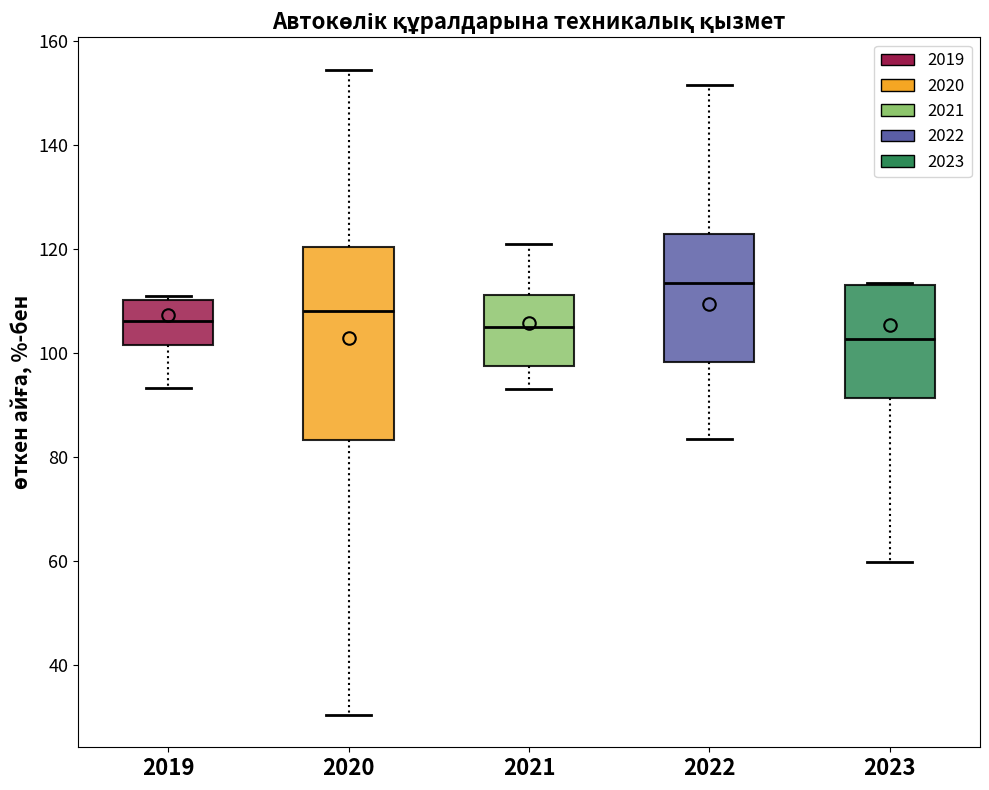

Reading left to right, read every box against the y-axis: the position of its median line, the range the box covers, and the ends of its whiskers. The values are not printed on the chart, so give them approximately, as read against the axis.

2019: median 106, box 102 to 110, whiskers 94 to 110 (just above the box's upper edge)
2020: median 108, box 84 to 120, whiskers 30 to 154
2021: median 106, box 98 to 112, whiskers 94 to 120
2022: median 114, box 98 to 122, whiskers 84 to 152
2023: median 102, box 92 to 114, whiskers 60 to 114